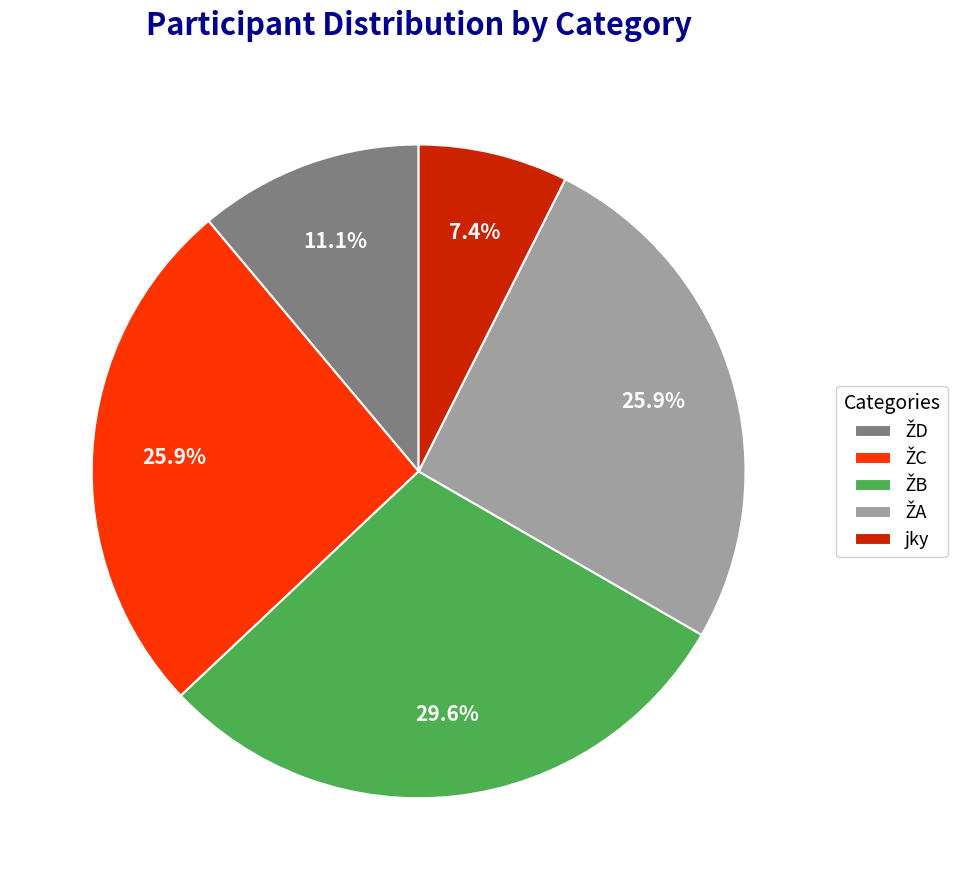

The jky slice represents 15% of the pie. True or false?

False